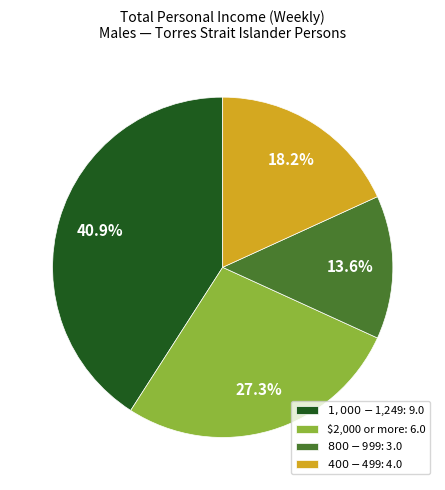

Is there a majority slice in this chart?

No